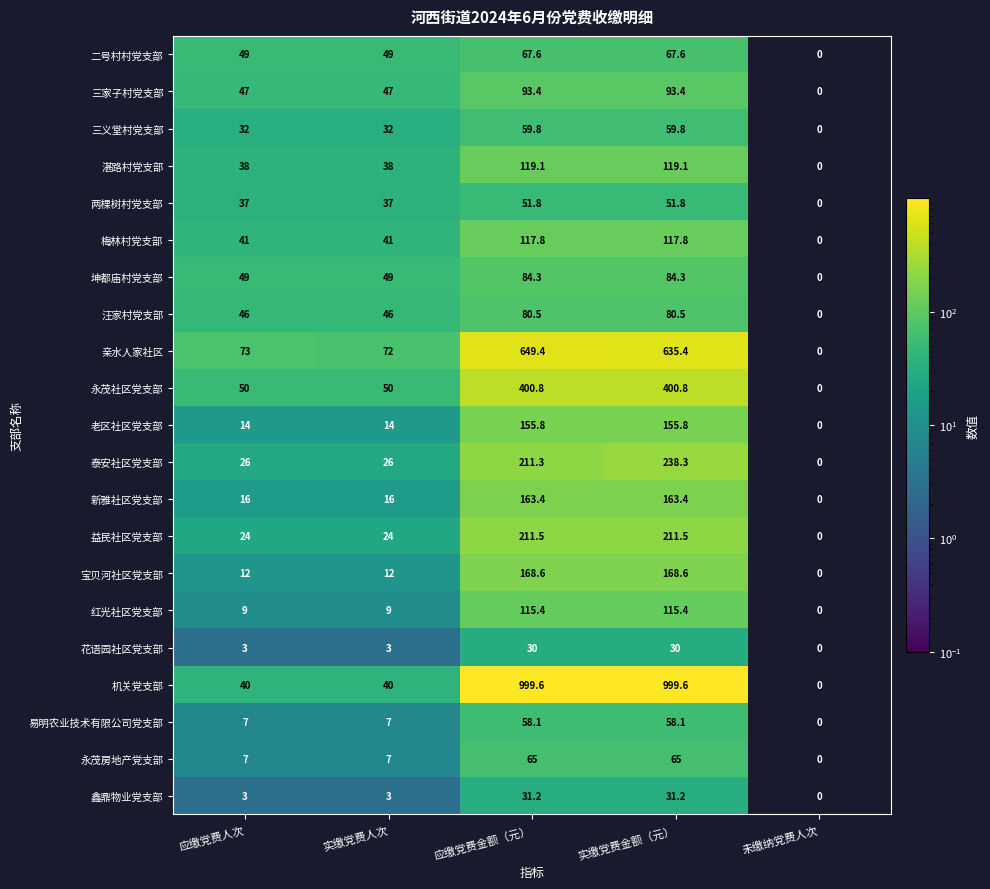

What is the difference between the maximum and minimum values in the 益民社区党支部 series?

211.5